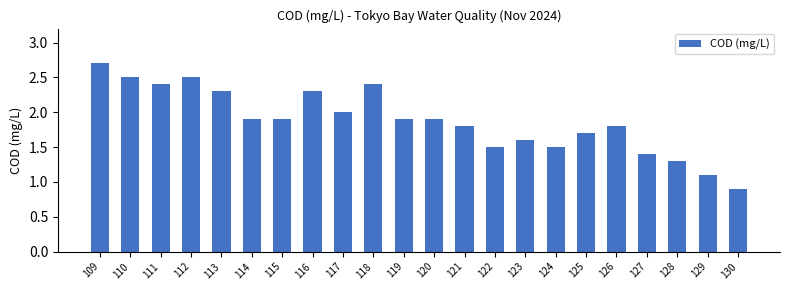

Approximately how many times larger is the value at 110 compared to 120?

1.3